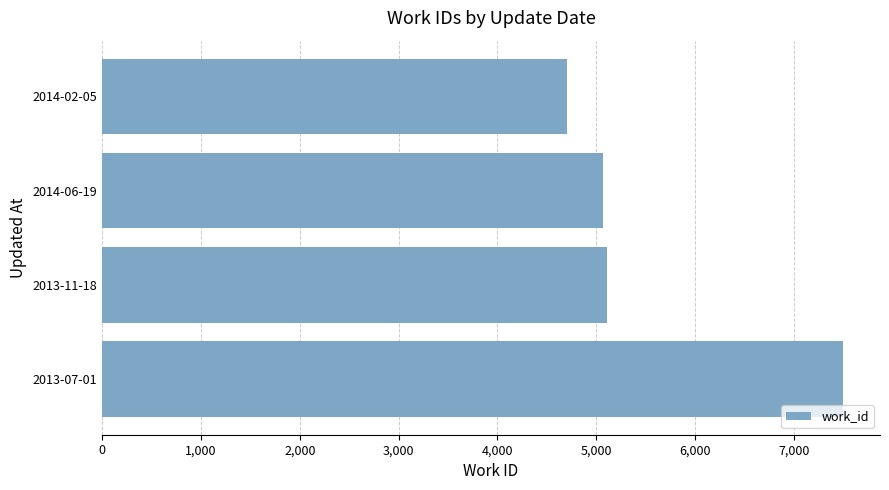

Does the chart contain any negative values?

No